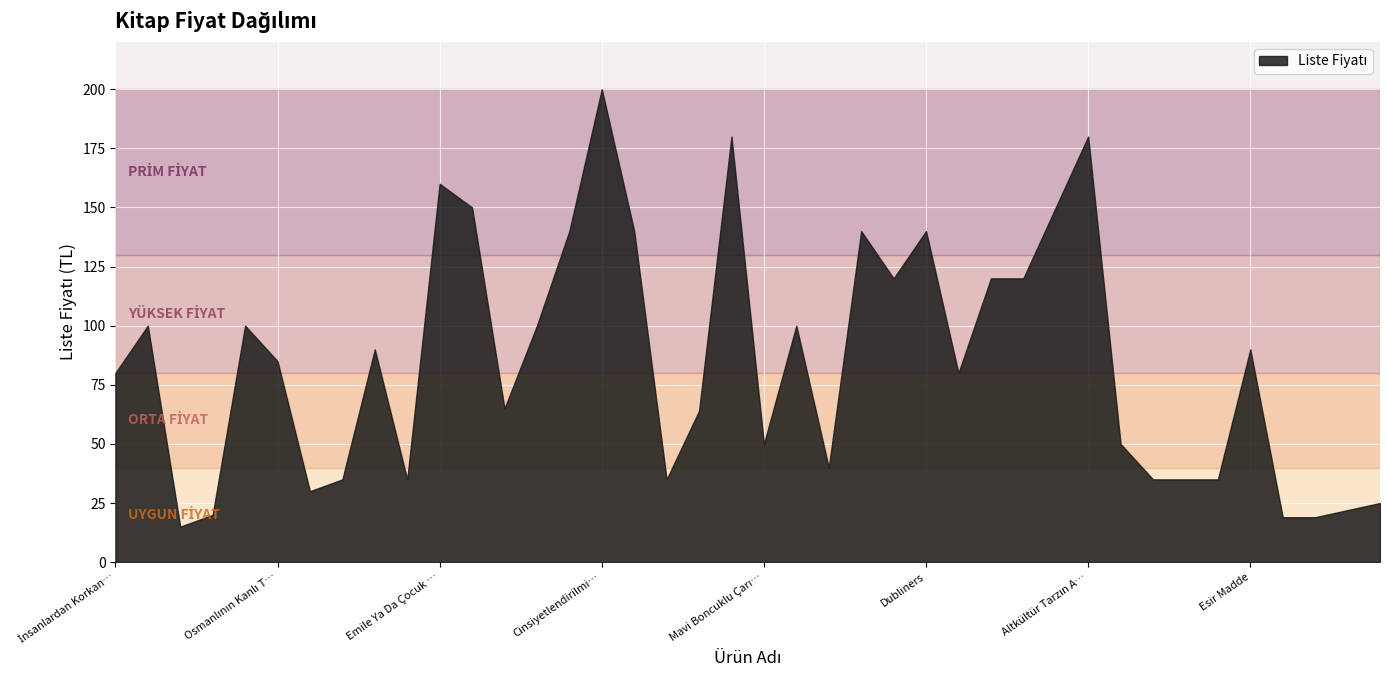

At which label does the data first exceed 85?

Jean Baudrıllard ve Hipergerçeklik